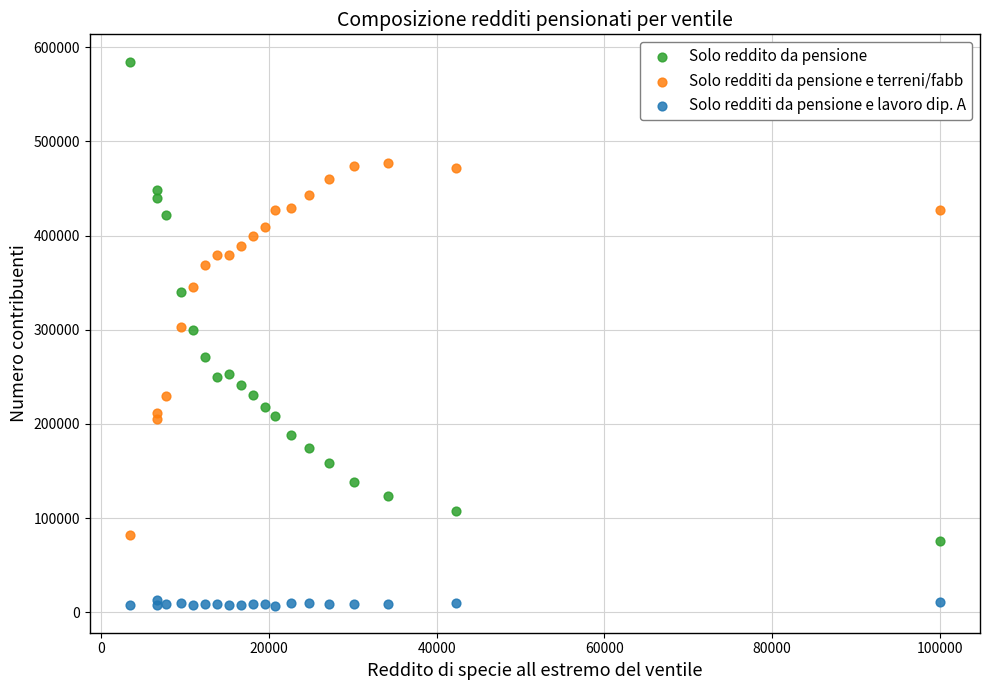

Which series has the widest spread of Y values?

Solo reddito da pensione